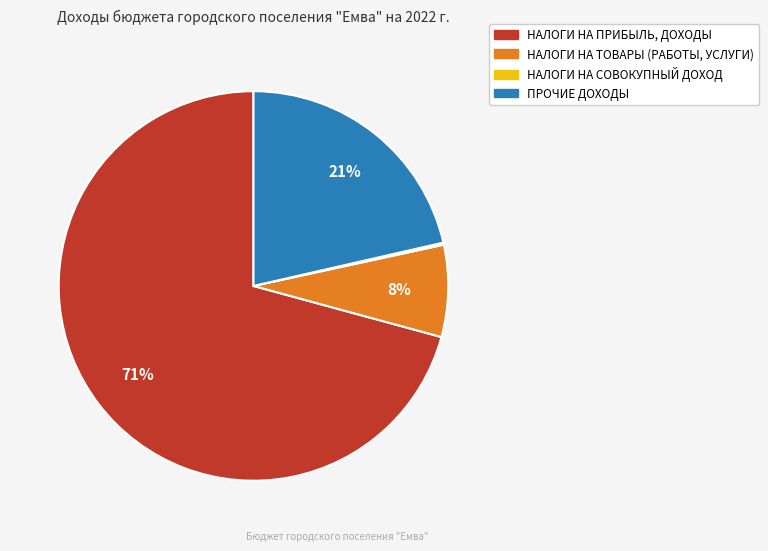

What is the majority slice?

НАЛОГИ НА ПРИБЫЛЬ, ДОХОДЫ